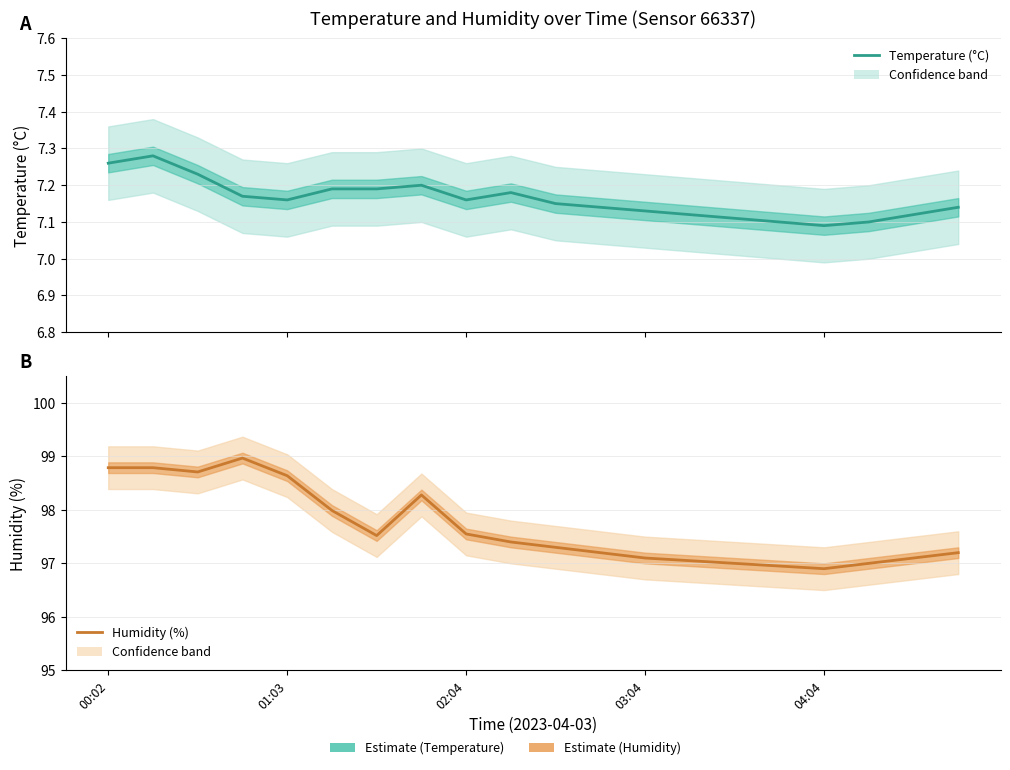

What is the smallest value displayed?

7.1